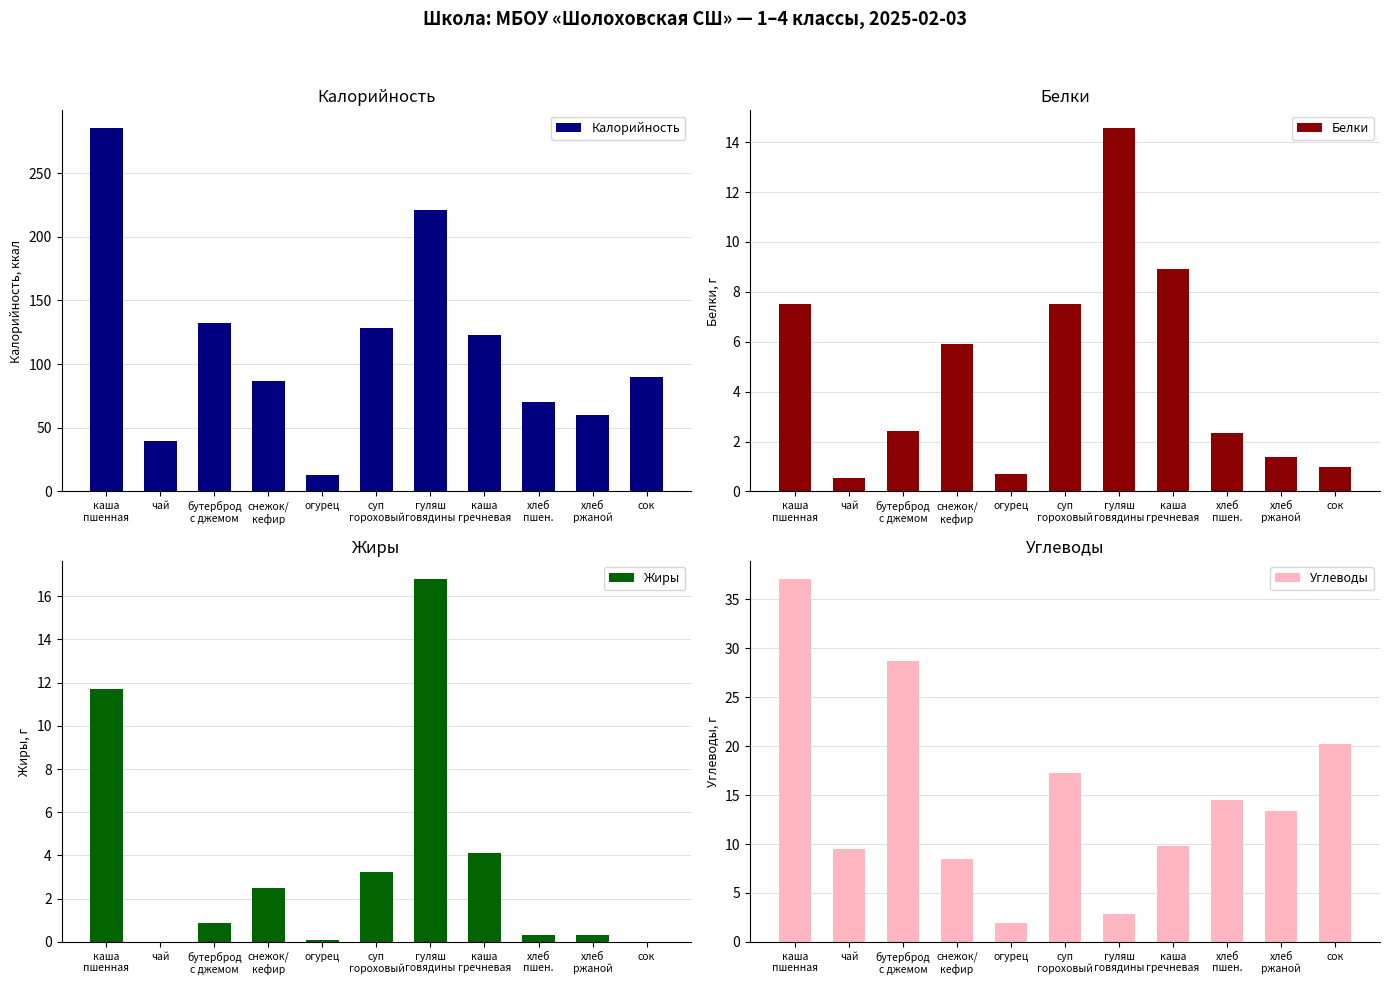

At which category is the sum across all series the highest?

каша
пшенная